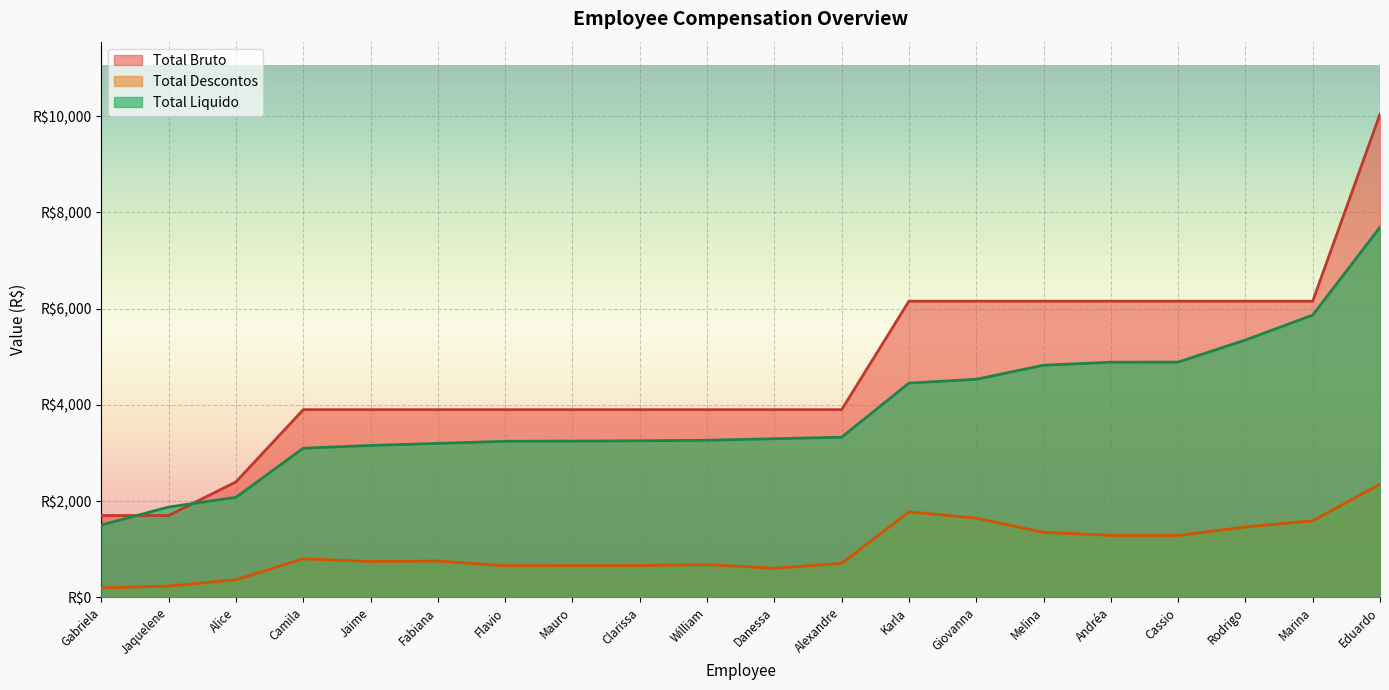

What is the sum of all Total Bruto values?

94018.0